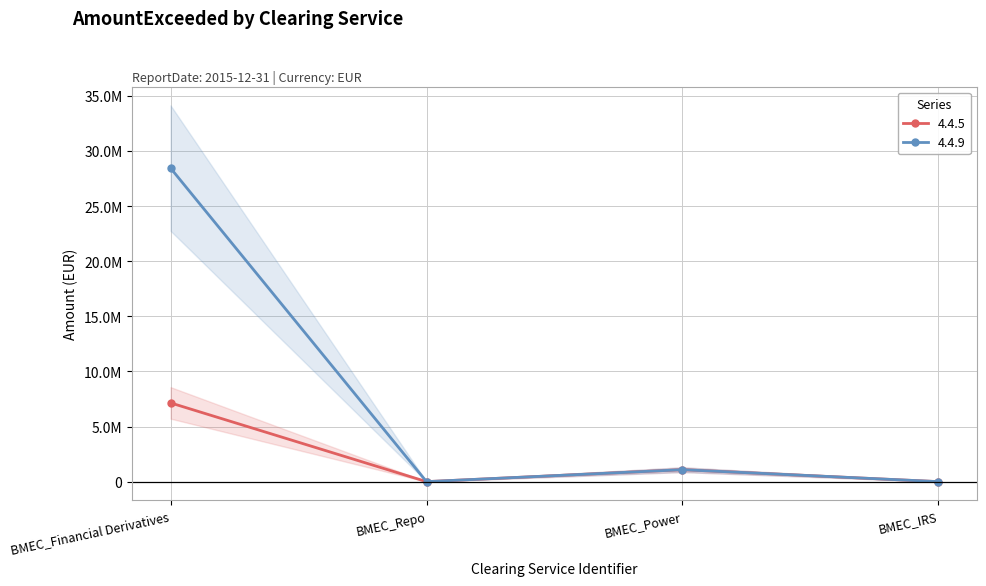

Does the chart have visible grid lines?

Yes